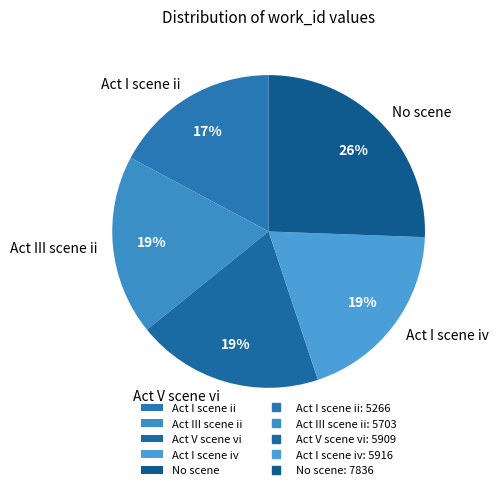

To the nearest percent, what percentage of the pie is No scene?

26%